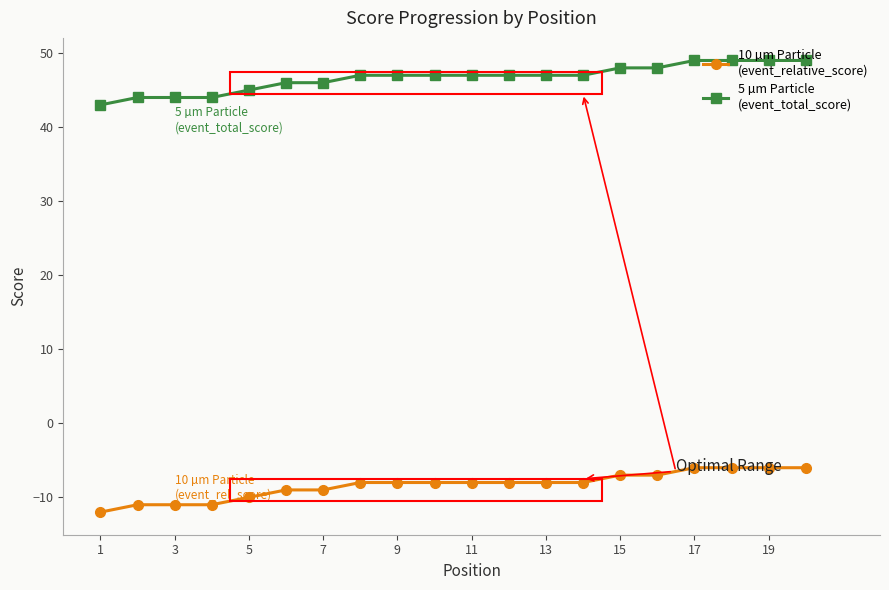

What is the smallest value displayed?

-12